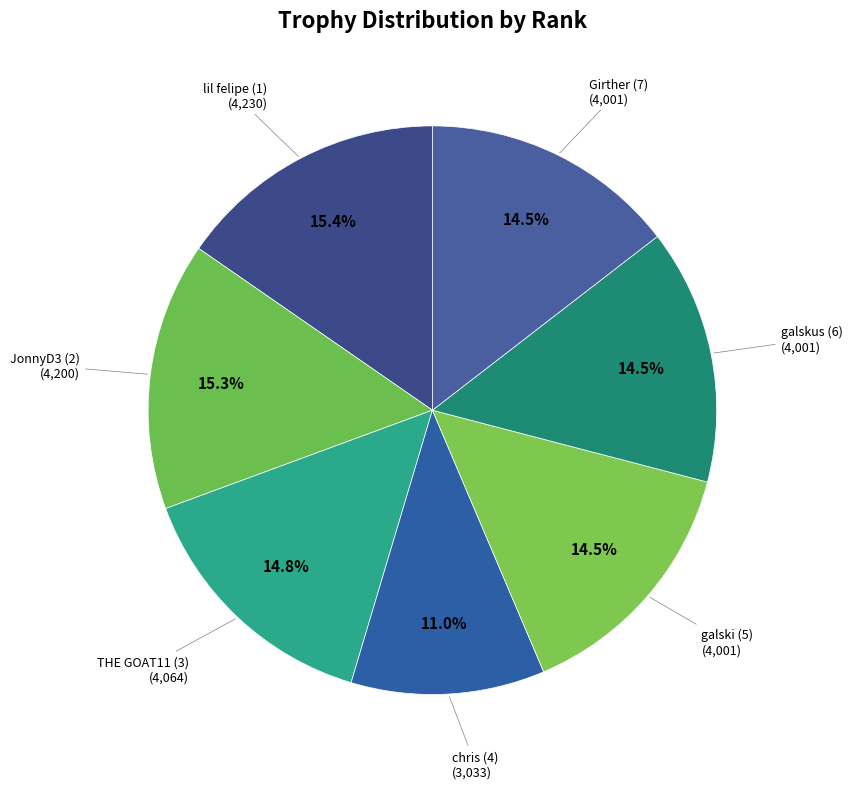

To the nearest percent, what is the difference between the largest and smallest slice percentages?

4%